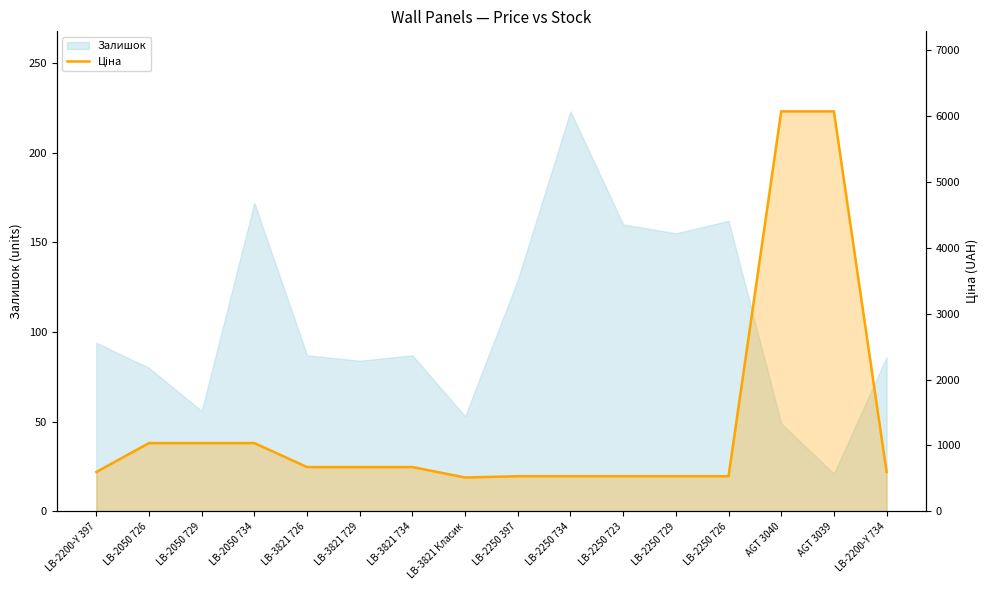

True or false: the data shows 162.4 at LB-2250 729.

False